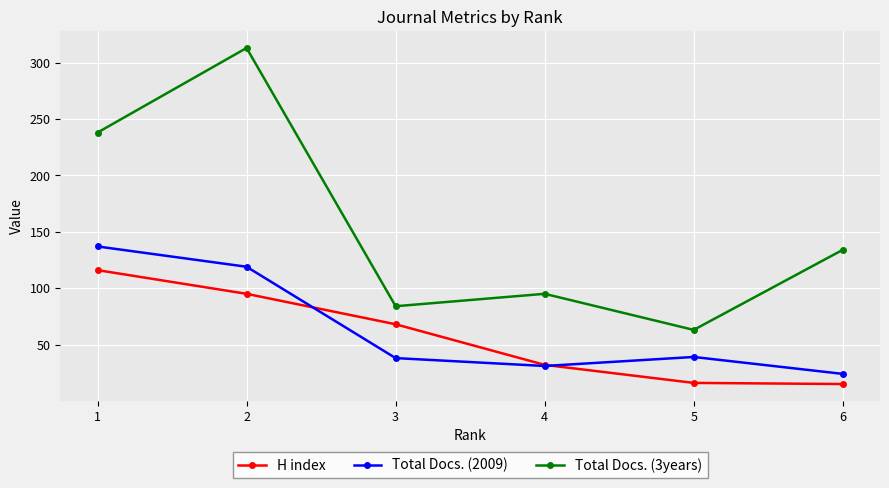

Rank the series by their maximum value, from highest to lowest.

Total Docs. (3years), Total Docs. (2009), H index